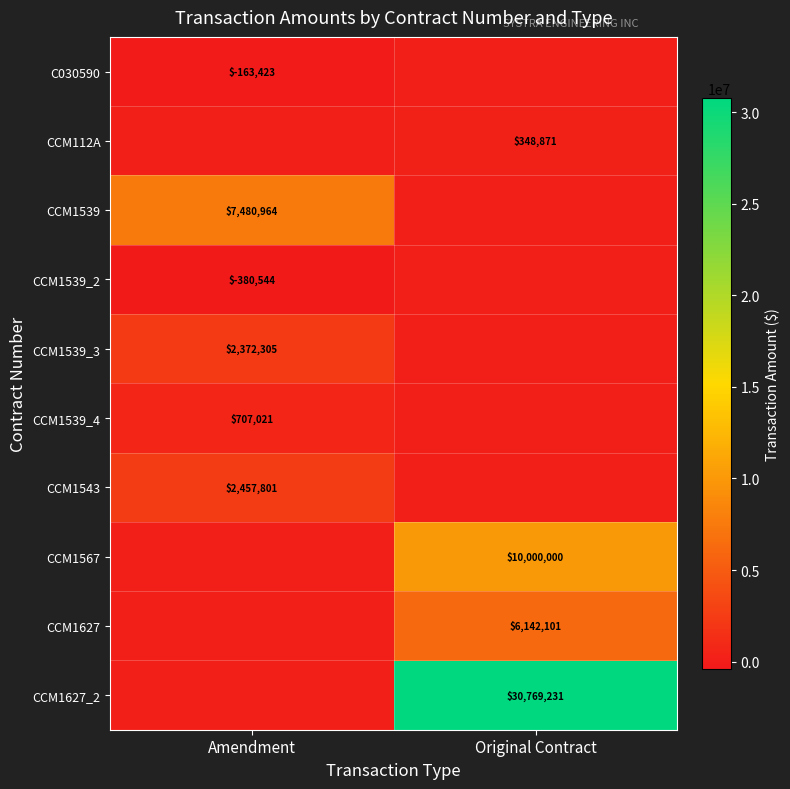

True or false: CCM1539 has a value of 1867572.5 at Amendment.

False